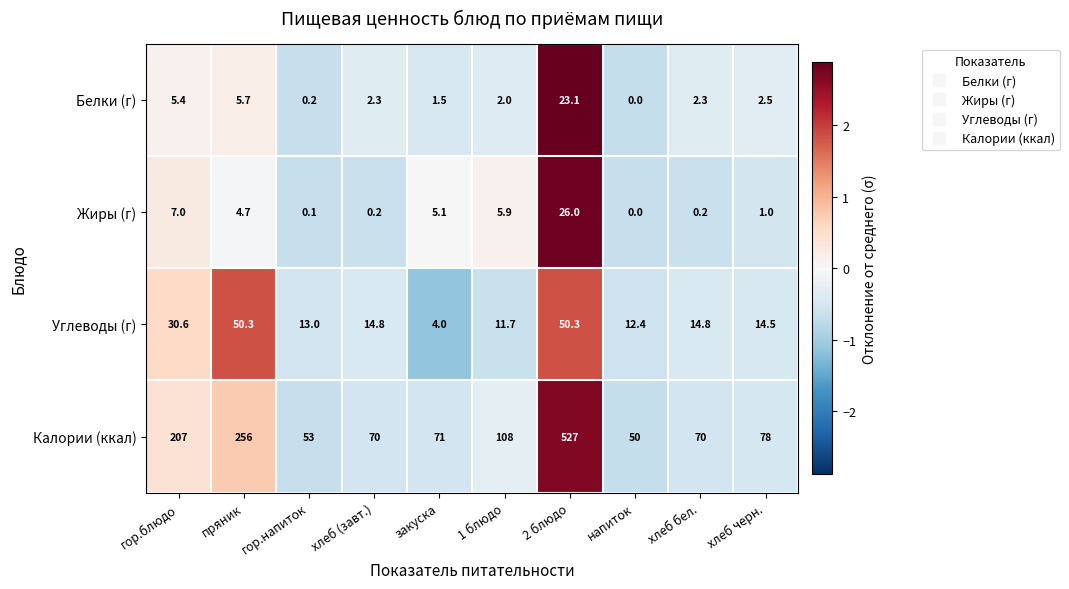

Which series has the widest spread of values?

Калории (ккал)